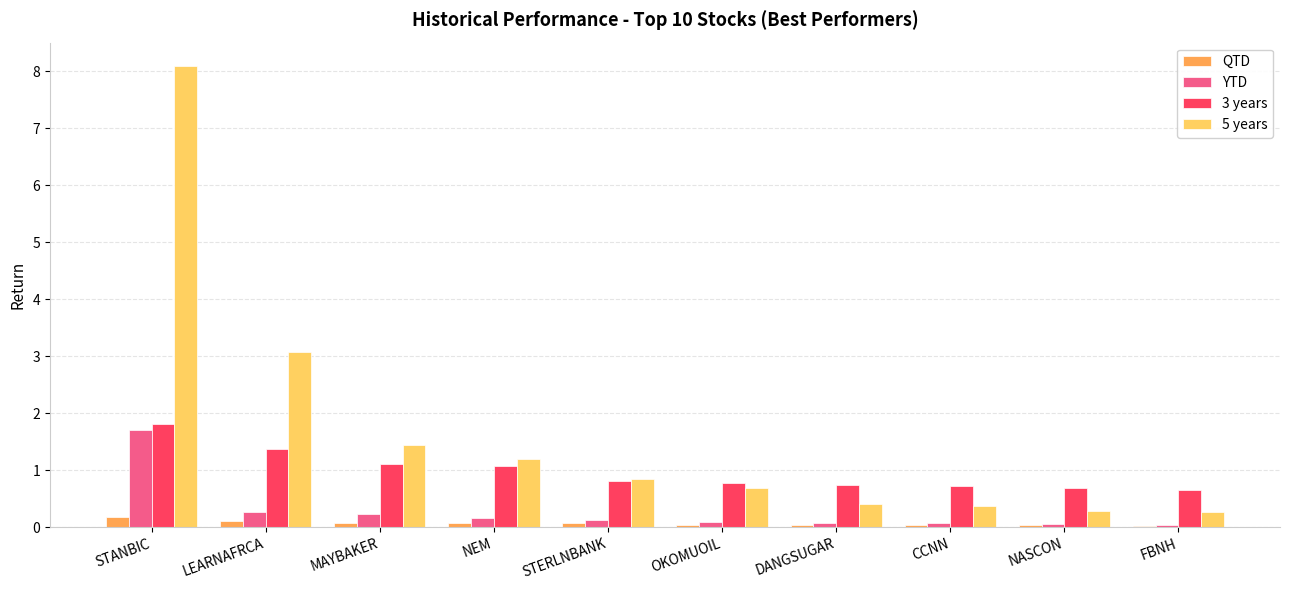

What is the sum of all 5 years values?

16.7